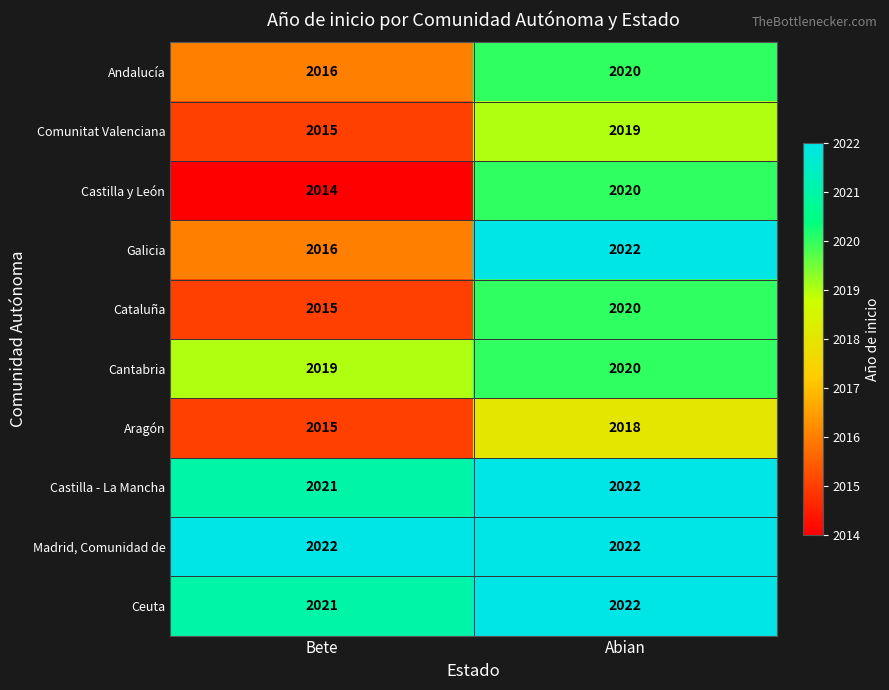

Where is Aragón nearest to the value 2016?

Bete